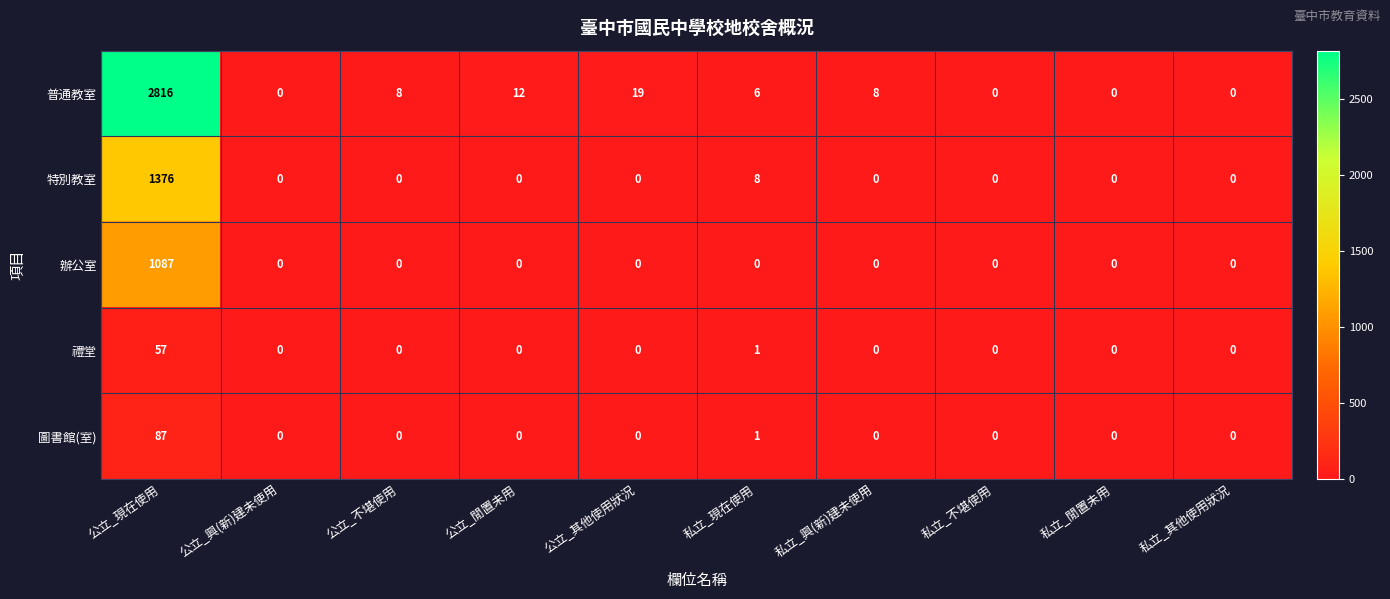

Rank the series by their maximum value, from lowest to highest.

禮堂, 圖書館(室), 辦公室, 特別教室, 普通教室